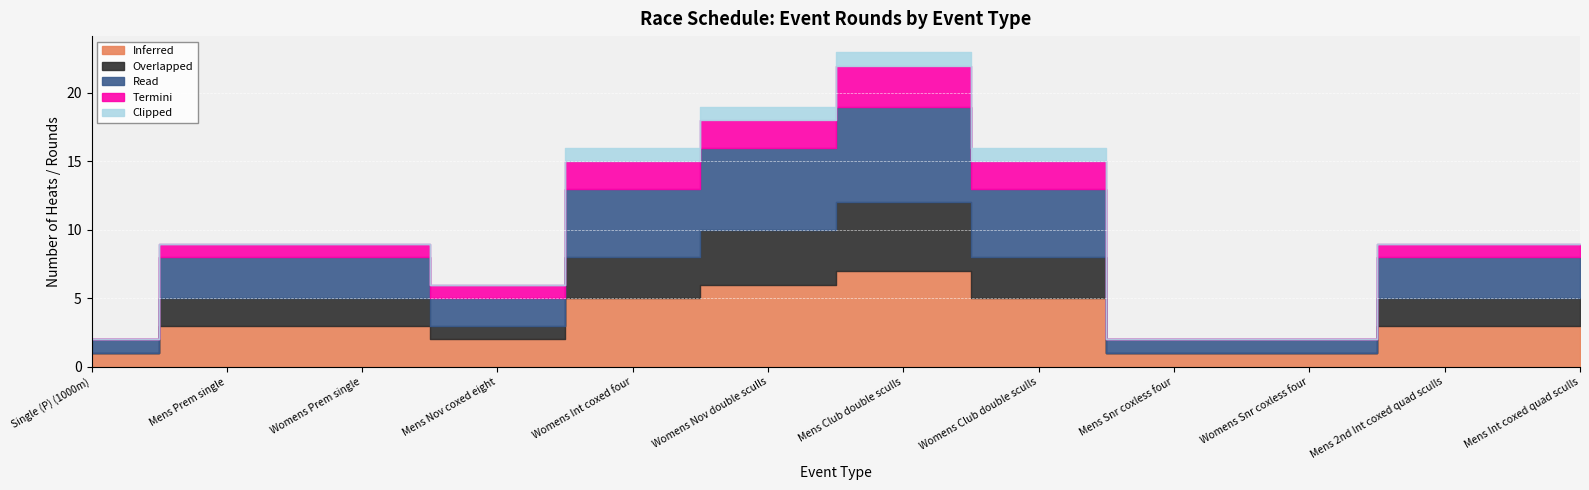

What is the average value of the Read series?

3